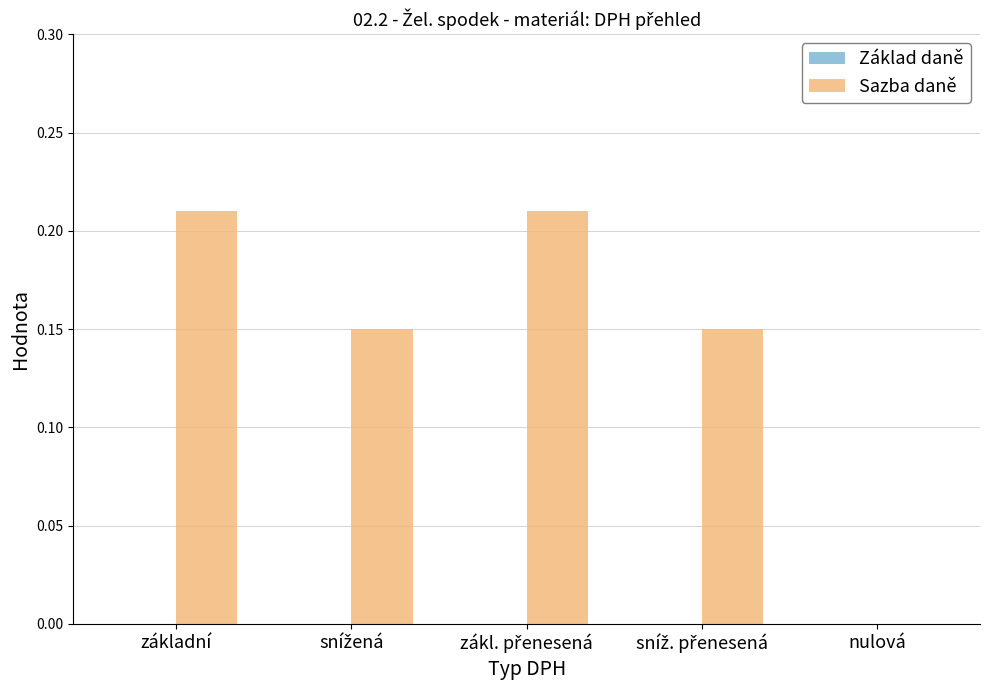

Which has a higher value, nulová or základní?

základní